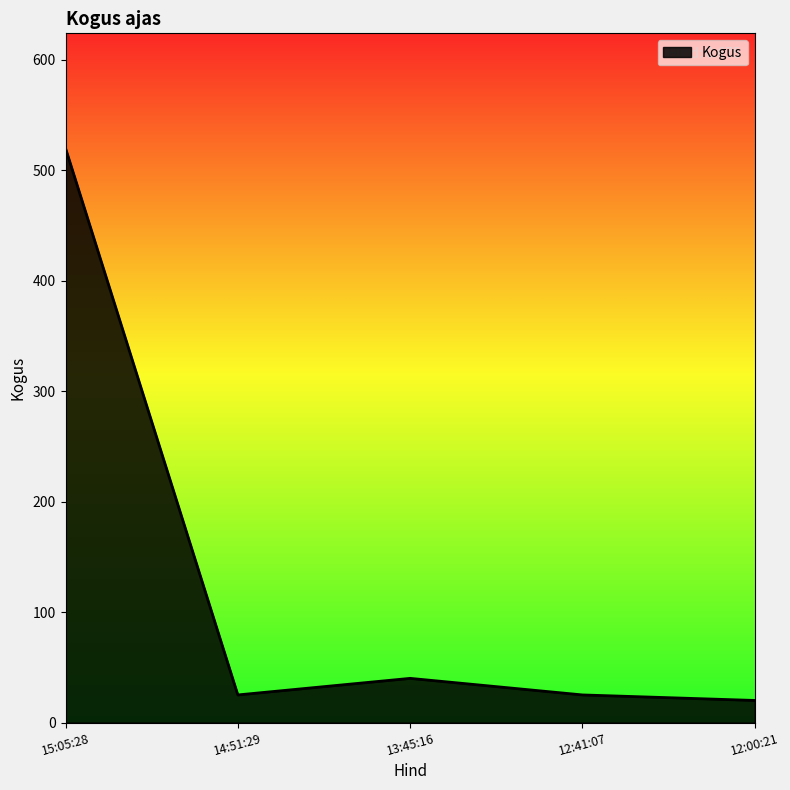

Between 12:00:21 and 14:51:29, which is larger?

14:51:29